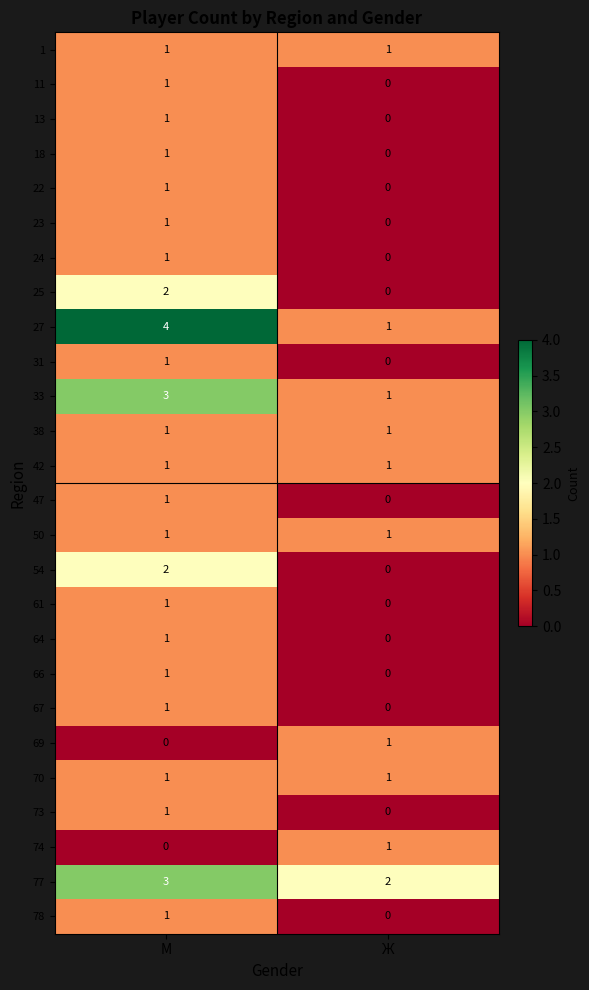

Which series has the widest spread of values?

27